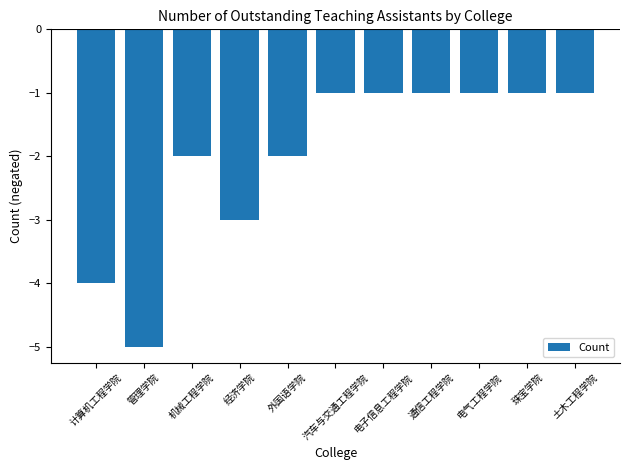

What is the minimum value shown in the chart?

-5